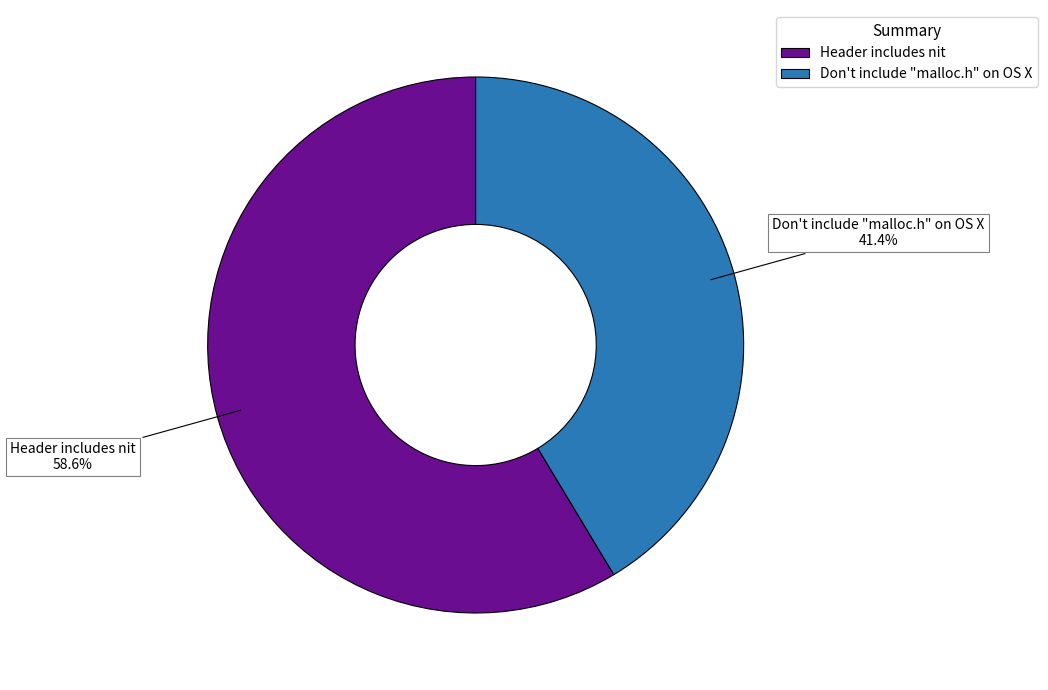

To the nearest percent, what percentage of the pie is Header includes nit?

59%